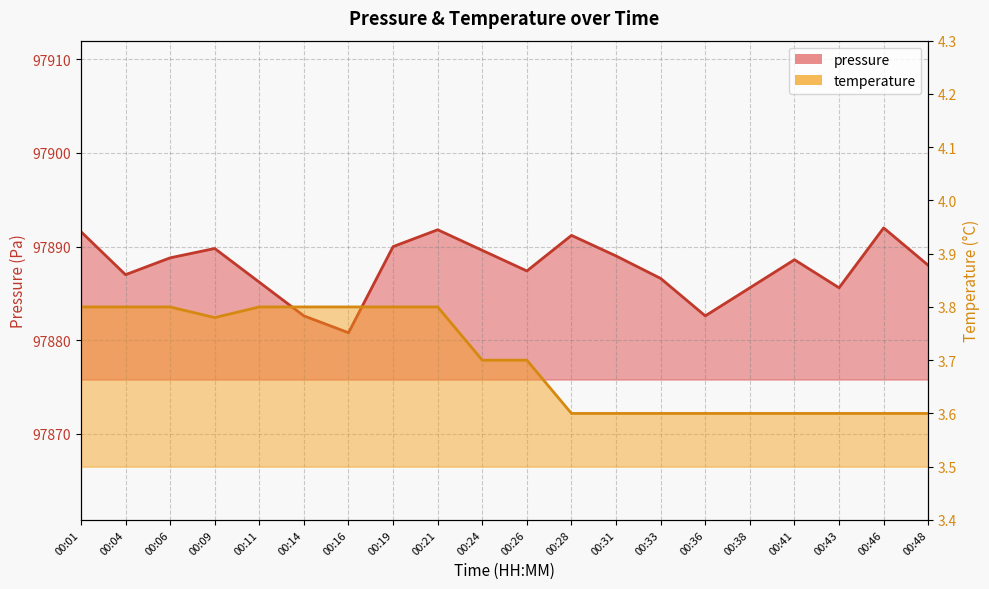

Reading left to right, transcribe all the data shown in this chart.

pressure: 00:01=97891.6	00:04=97887.0	00:06=97888.8	00:09=97889.8	00:11=97886.2	00:14=97882.6	00:16=97880.8	00:19=97890.0	00:21=97891.8	00:24=97889.6	00:26=97887.4	00:28=97891.2	00:31=97889.0	00:33=97886.6	00:36=97882.6	00:38=97885.6	00:41=97888.6	00:43=97885.6	00:46=97892.0	00:48=97888.0
temperature: 00:01=3.8	00:04=3.8	00:06=3.8	00:09=3.8	00:11=3.8	00:14=3.8	00:16=3.8	00:19=3.8	00:21=3.8	00:24=3.7	00:26=3.7	00:28=3.6	00:31=3.6	00:33=3.6	00:36=3.6	00:38=3.6	00:41=3.6	00:43=3.6	00:46=3.6	00:48=3.6